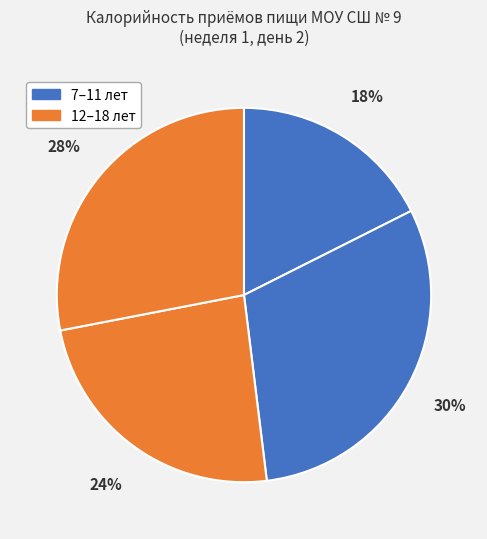

Count the number of slices in the pie.

4